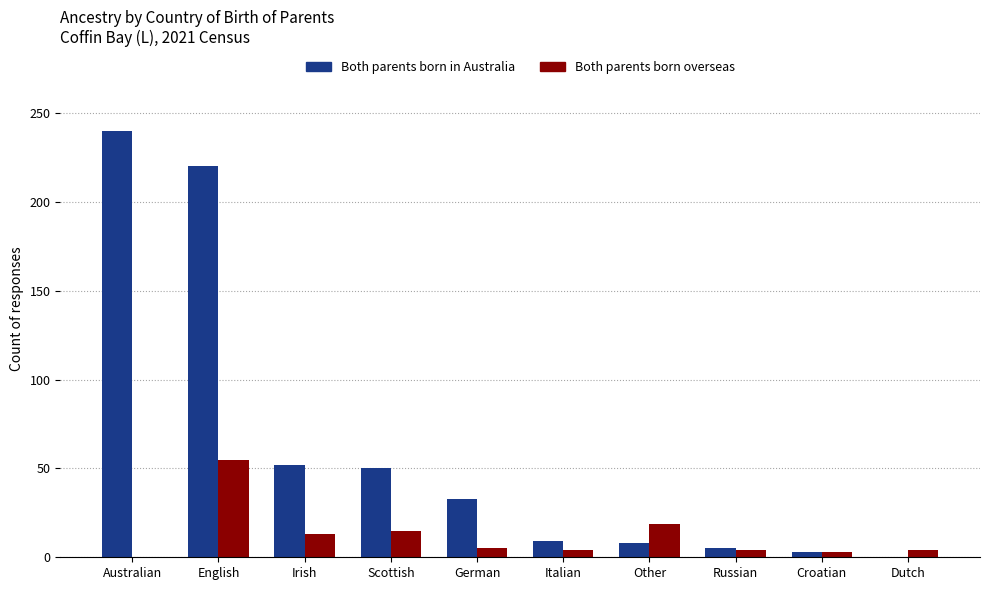

The Both parents born overseas series shows 19 at Other. True or false?

True